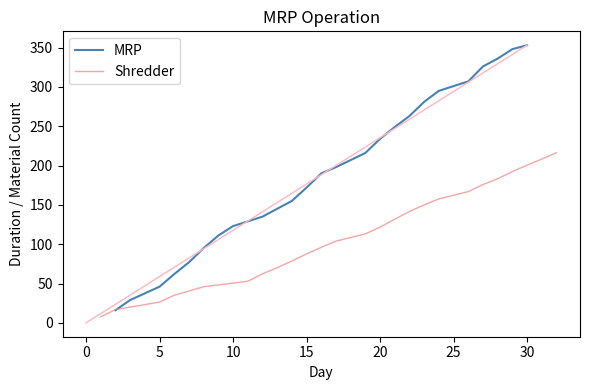

True or false: MRP has more than 1 points higher than both neighbors.

False